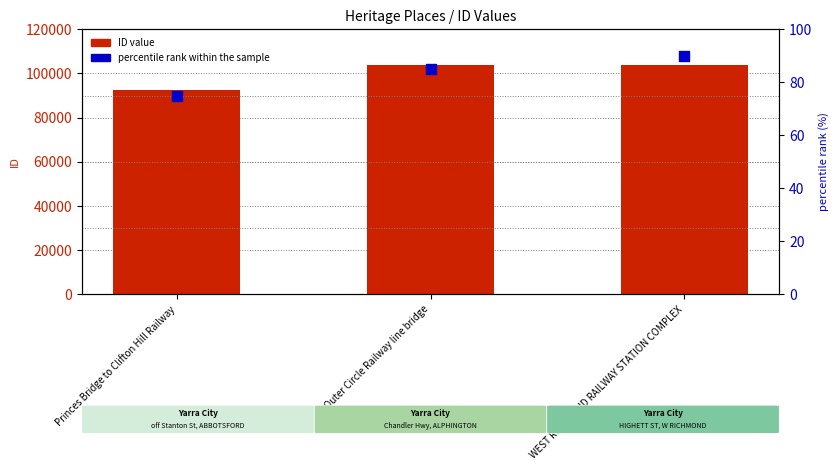

Which series has the largest total across all categories?

ID